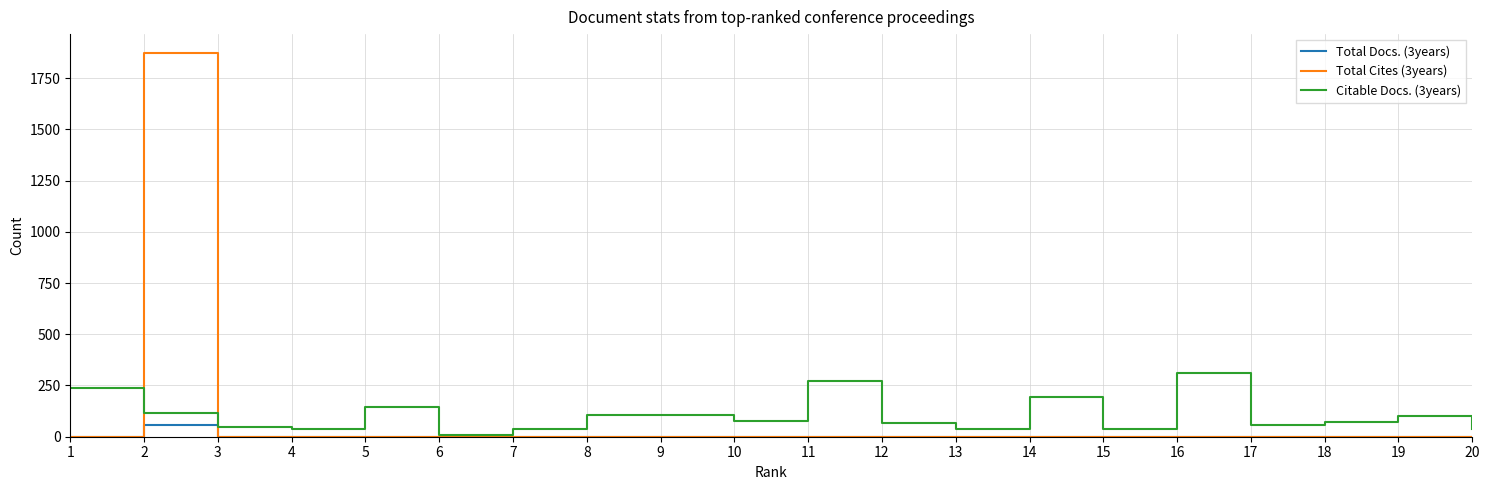

What are all the series names shown in the legend?

Total Docs. (3years), Total Cites (3years), Citable Docs. (3years)